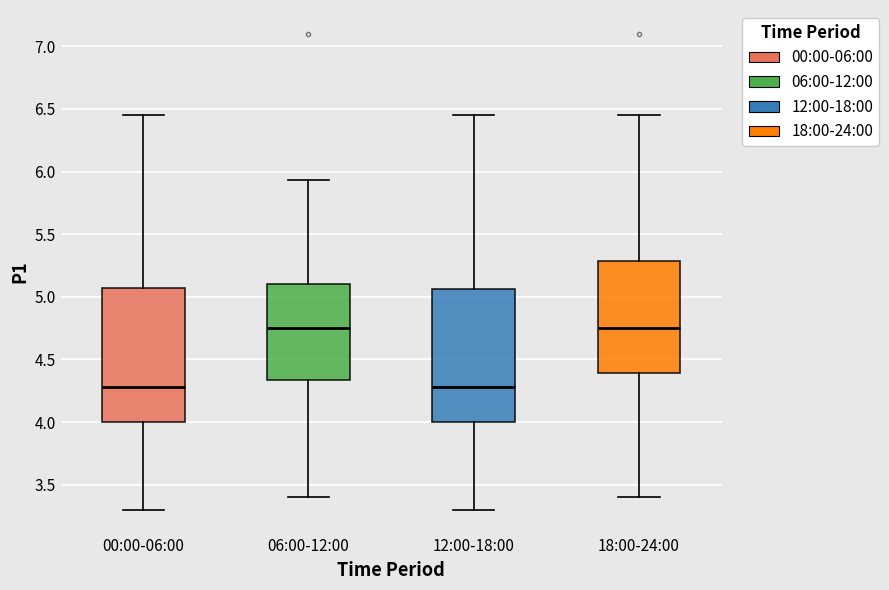

Reading left to right, read every box against the y-axis: the position of its median line, the range the box covers, and the ends of its whiskers. The values are not printed on the chart, so give them approximately, as read against the axis.

00:00-06:00: median 4.30, box 4.00 to 5.05, whiskers 3.30 to 6.45
06:00-12:00: median 4.75, box 4.35 to 5.10, whiskers 3.40 to 5.95
12:00-18:00: median 4.30, box 4.00 to 5.05, whiskers 3.30 to 6.45
18:00-24:00: median 4.75, box 4.40 to 5.30, whiskers 3.40 to 6.45